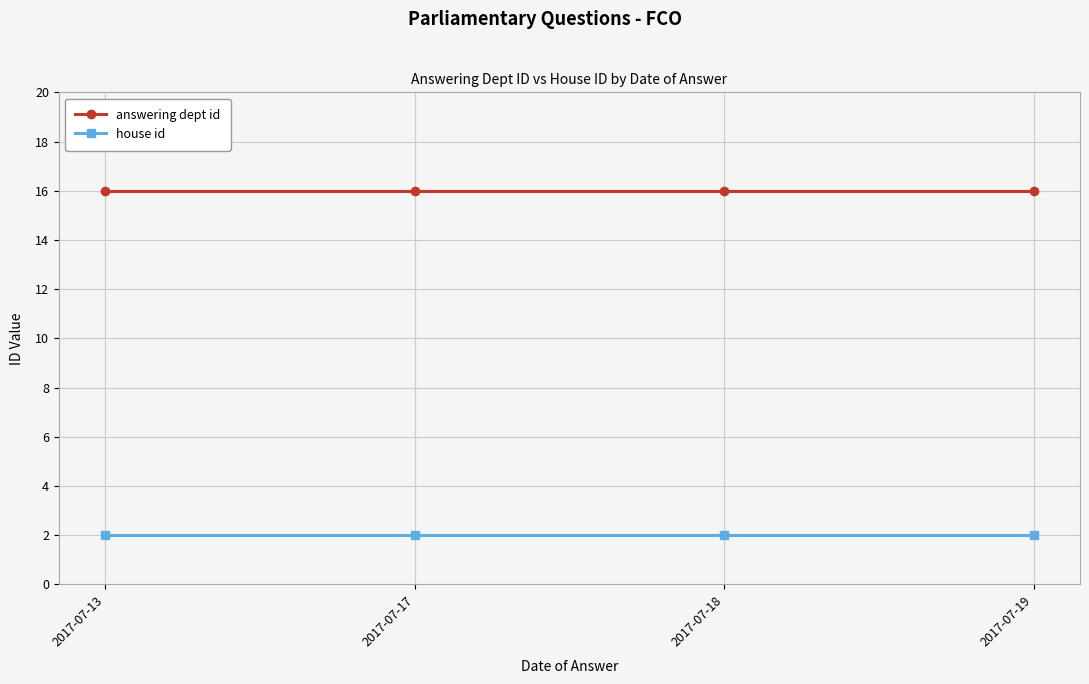

True or false: answering dept id and house id cross at least once.

False